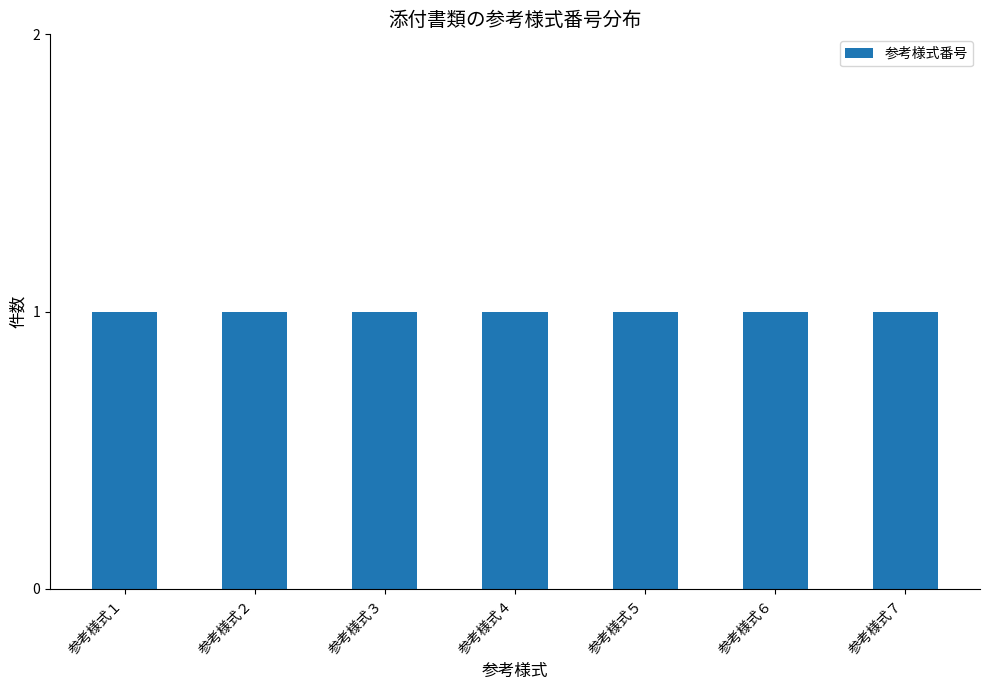

At which category does the chart reach its peak across all series?

参考様式７